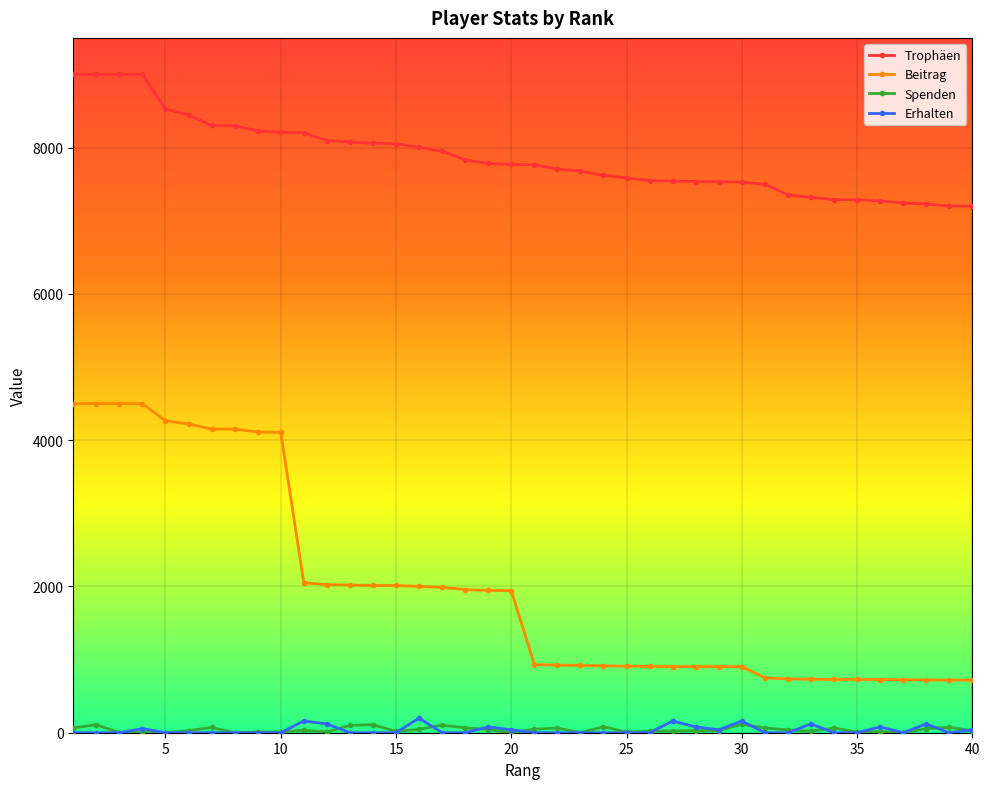

True or false: Spenden and Trophäen cross at least once.

False